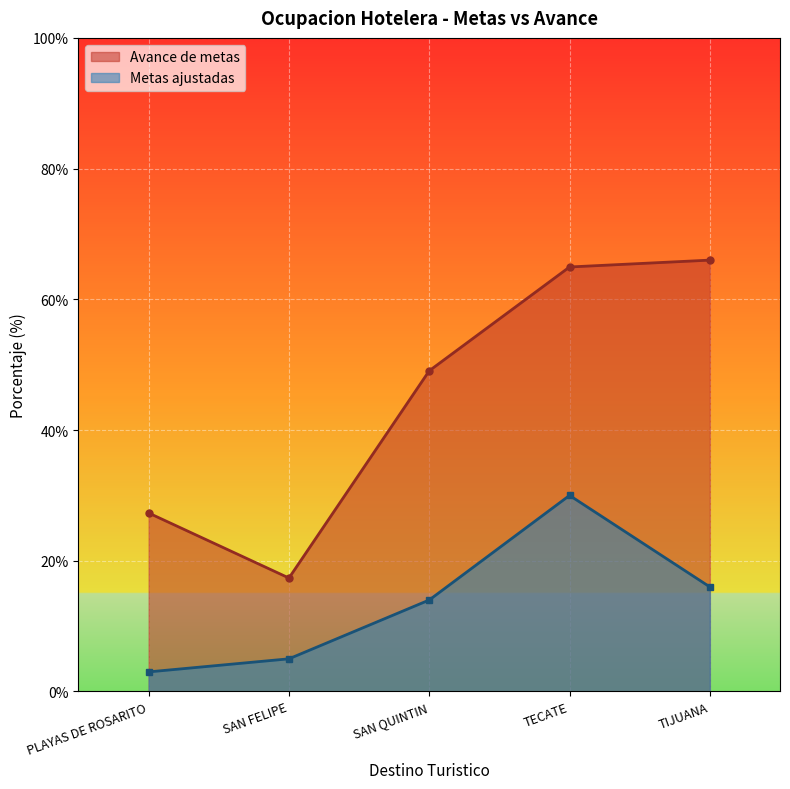

What is the value of the Avance de metas point at the 5th from the left?

66.0